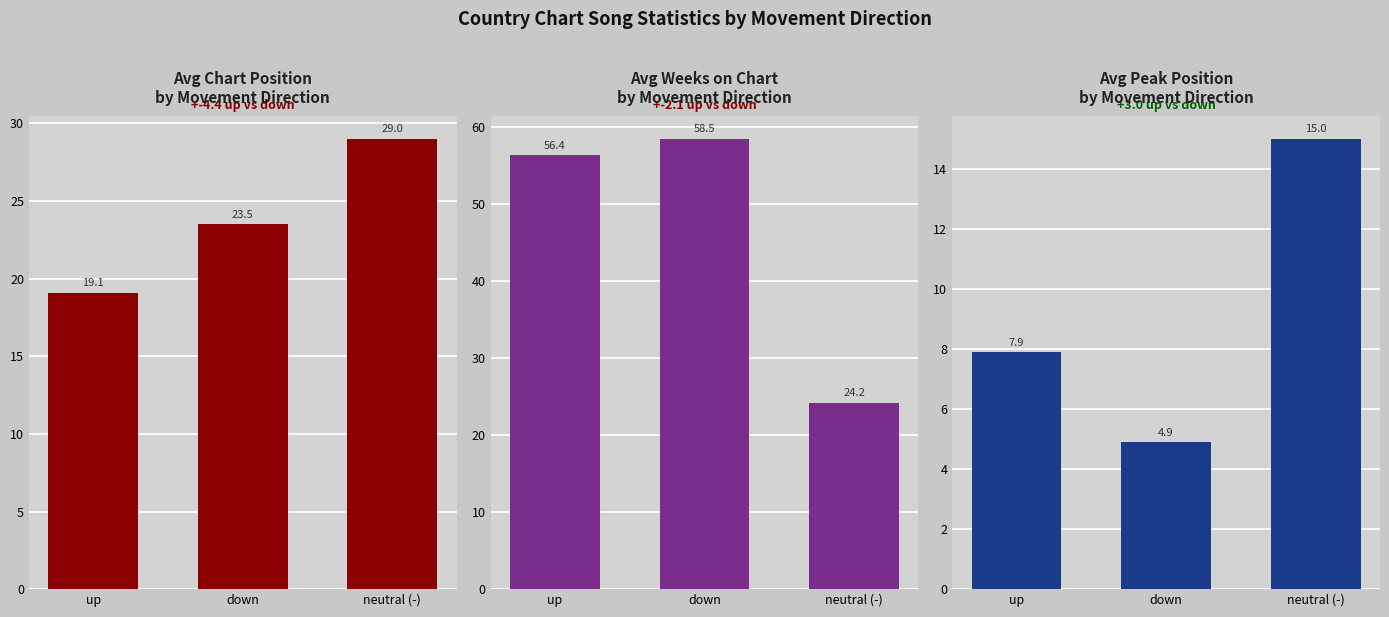

At which category is the sum across all series the highest?

down